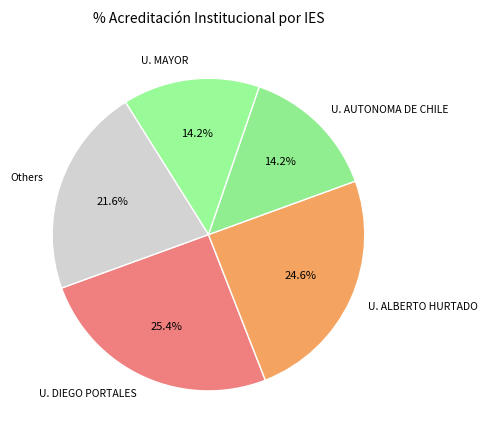

Which category has the biggest portion of the pie?

U. DIEGO PORTALES